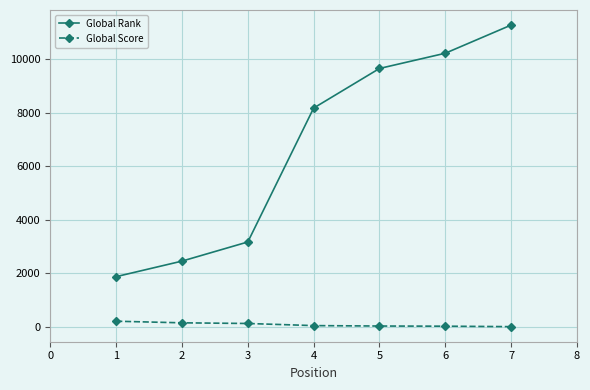

What is the total value across all series at 4?

8215